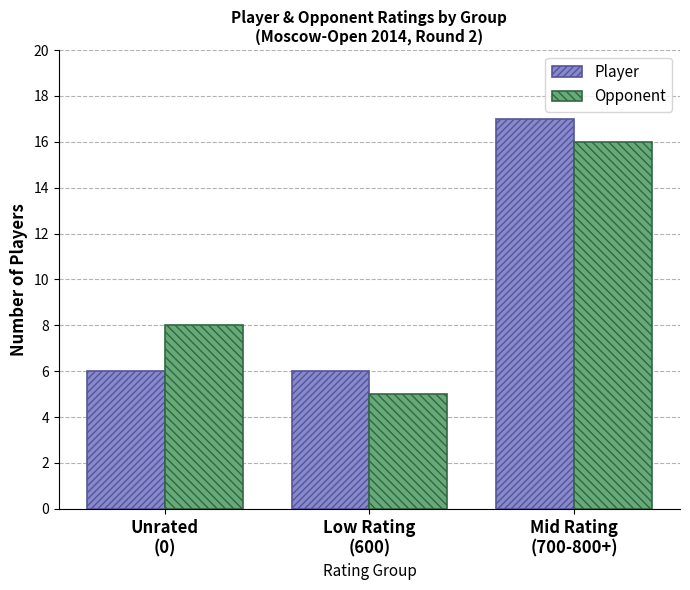

List the series in order of their peak value, highest first.

Player, Opponent